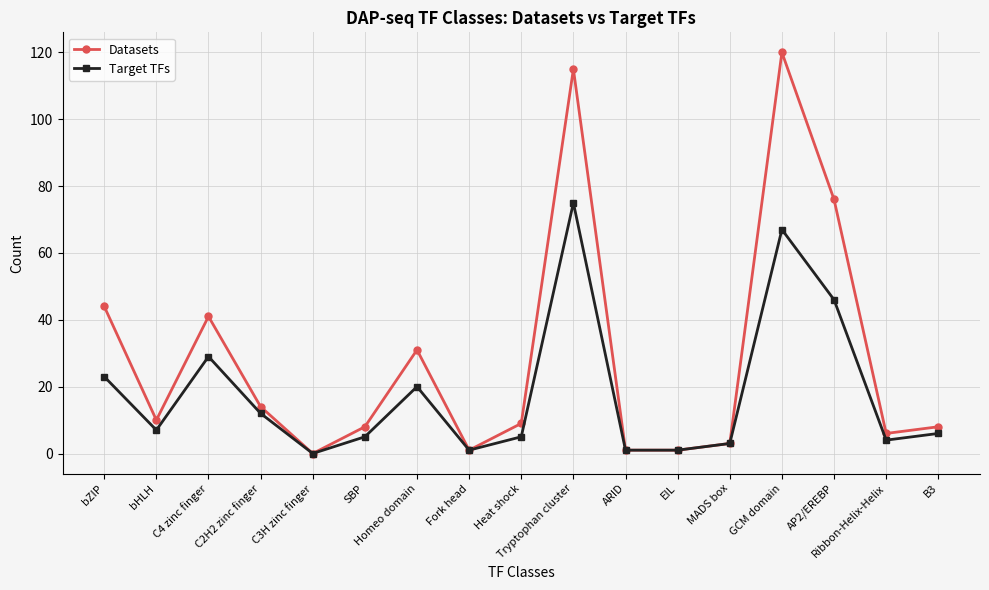

What is the maximum value shown in the chart?

120